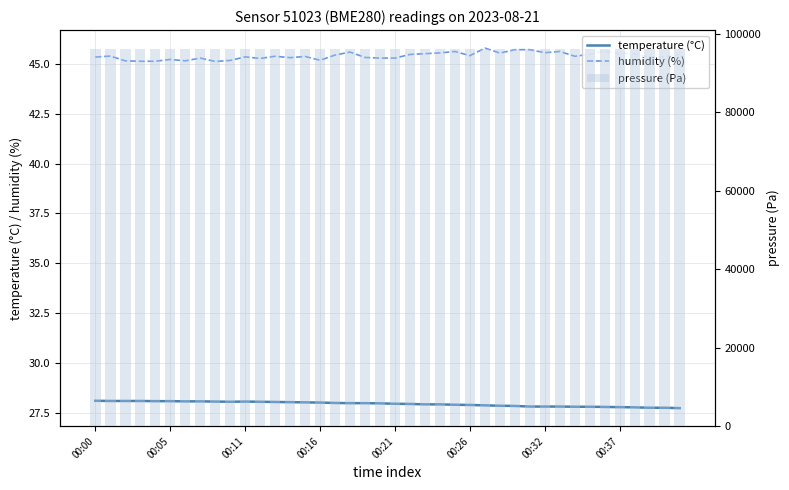

Reading right to left, transcribe all the data shown in this chart.

temperature (°C): 27.7	27.8	27.8	27.8	27.8	27.8	27.8	27.8	27.8	27.8	27.8	27.9	27.9	27.9	27.9	27.9	27.9	27.9	27.9	28.0	28.0	28.0	28.0	28.0	28.0	28.0	28.0	28.1	28.1	28.1	28.1	28.1	28.1	28.1	28.1	28.1	28.1	28.1	28.1	28.1
humidity (%): 45.5	45.4	45.3	45.5	45.5	45.6	45.5	45.4	45.6	45.6	45.7	45.7	45.5	45.8	45.4	45.6	45.5	45.5	45.5	45.3	45.3	45.3	45.6	45.4	45.2	45.4	45.3	45.4	45.3	45.4	45.2	45.1	45.3	45.1	45.2	45.1	45.1	45.1	45.4	45.3
pressure (Pa): 96152.1	96147.5	96147.5	96153.3	96143.6	96150.0	96157.1	96151.5	96153.1	96156.6	96162.2	96156.9	96159.2	96155.8	96158.9	96163.2	96160.6	96157.8	96160.8	96156.8	96154.2	96152.9	96144.4	96152.4	96157.4	96156.9	96152.1	96158.5	96154.3	96161.5	96148.7	96153.8	96163.0	96151.8	96153.3	96148.4	96160.4	96158.4	96161.2	96159.9